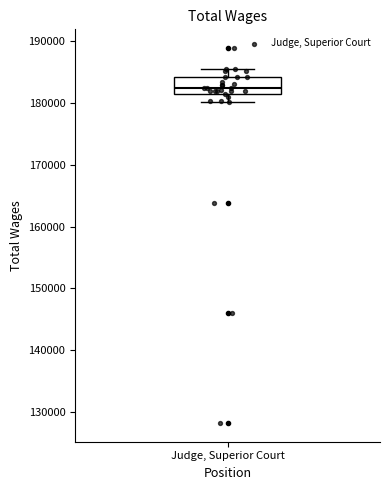

Read this box plot against the y-axis: the position of the median line, the range covered by the box, and the ends of both whiskers. The values are not printed on the chart, so give them approximately, as read against the axis.

median 182000 (just above the box's lower edge), box 182000 to 184000, whiskers 180000 to 185000